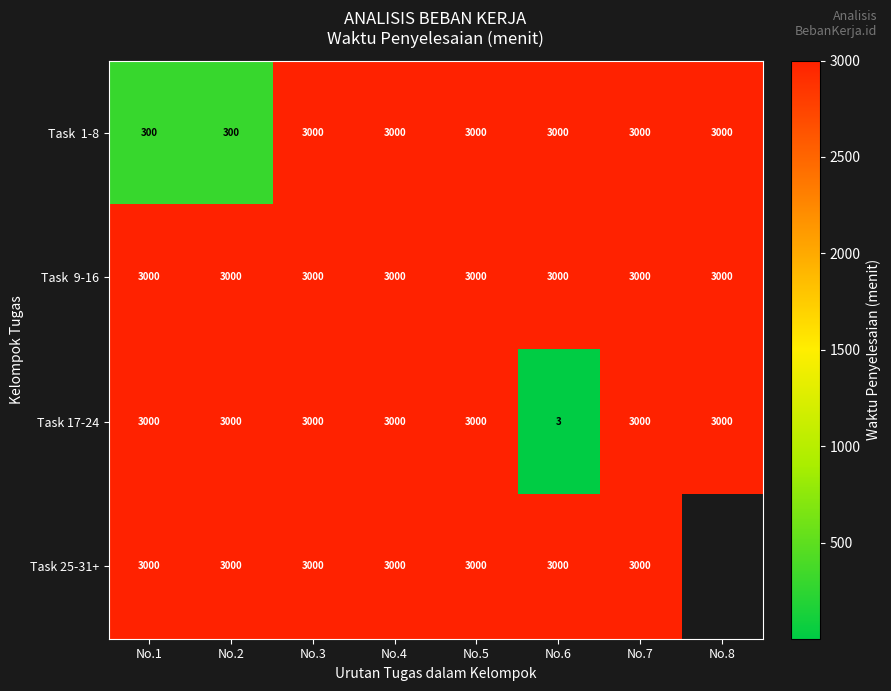

True or false: Task 17-24 has a value of 3000 at No.8.

True